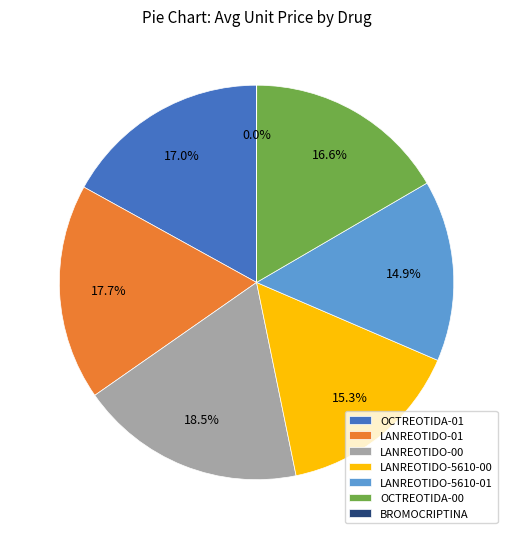

Is LANREOTIDO-00 the majority of the pie?

No